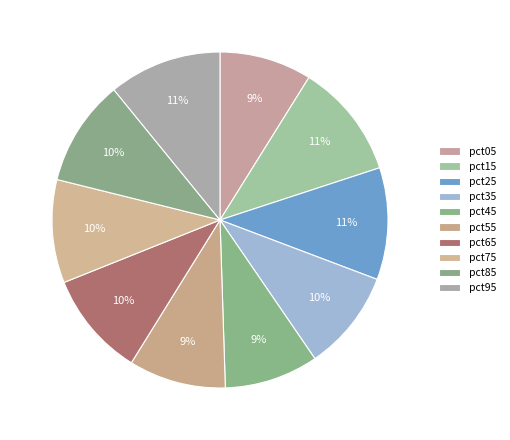

Is there any slice that represents more than half of the pie?

No